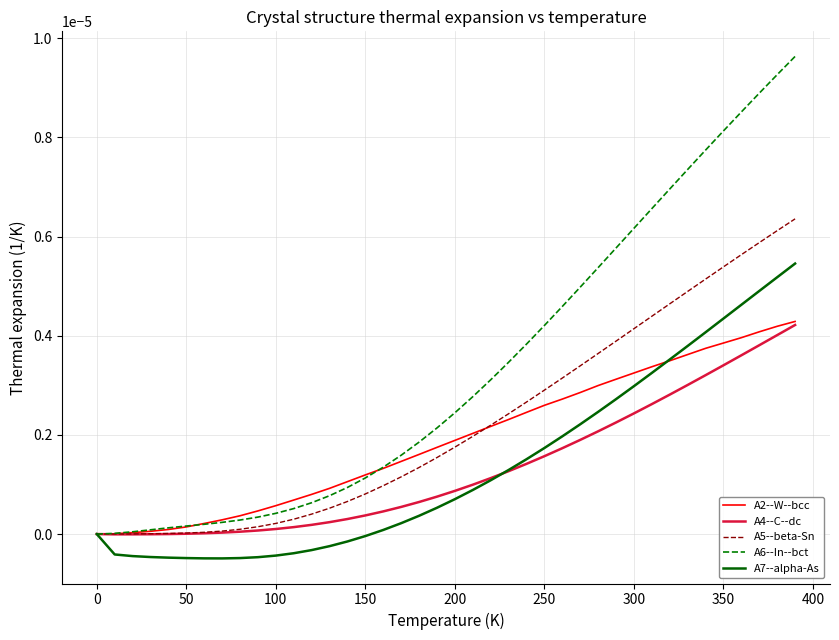

Which series has the largest total across all categories?

A6--In--bct